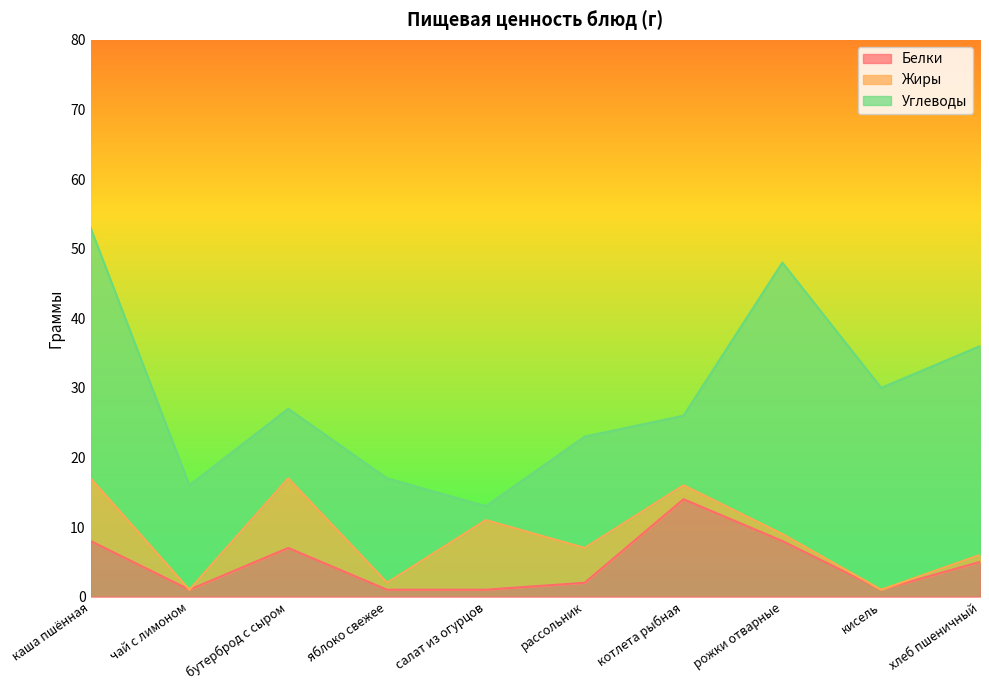

Which series changed the most between рожки отварные and кисель?

Углеводы